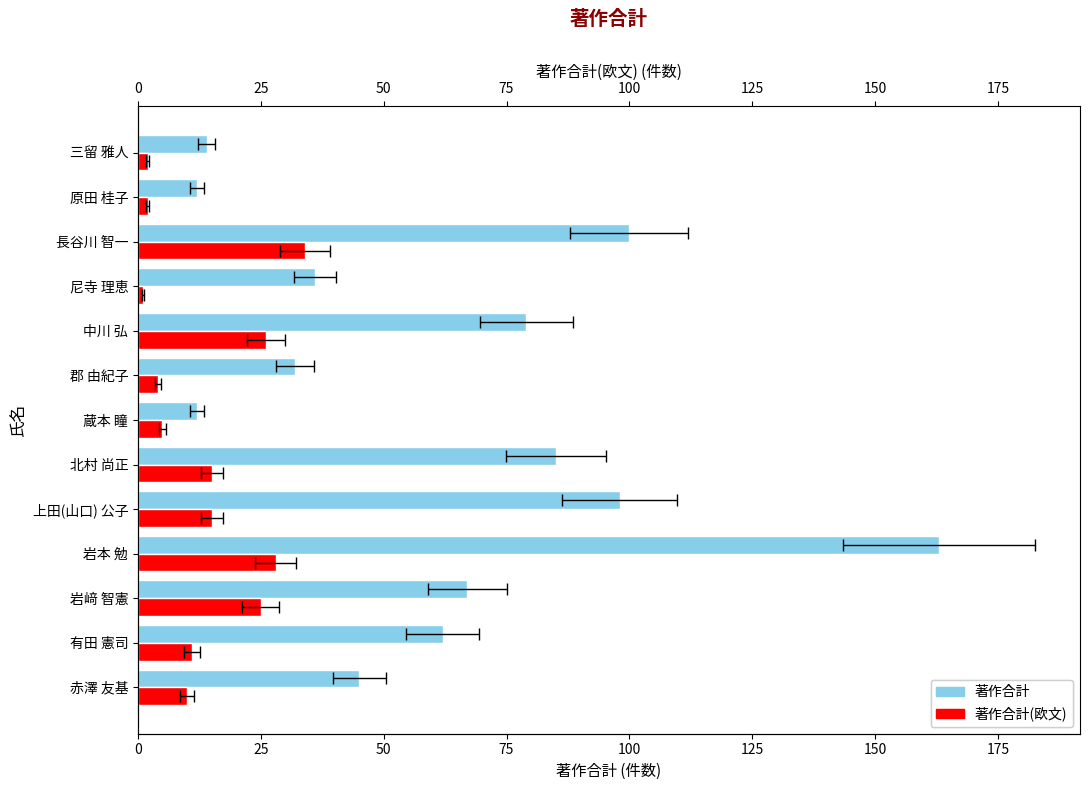

What value does the 著作合計 series have at 岩﨑 智憲, to the nearest 5?

65